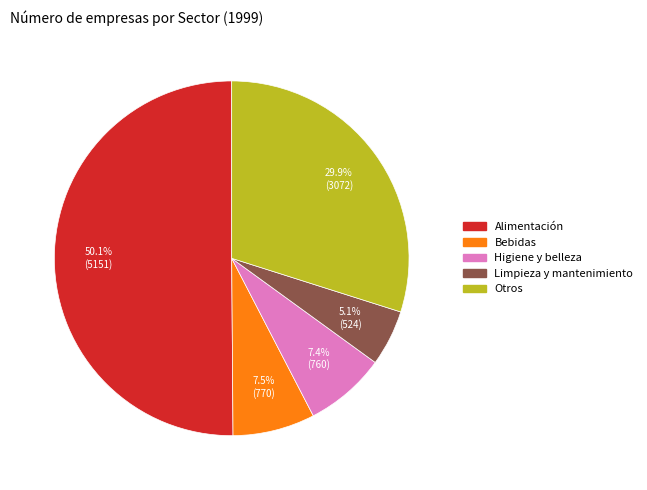

What percentage is NOT represented by Otros?

70.1%